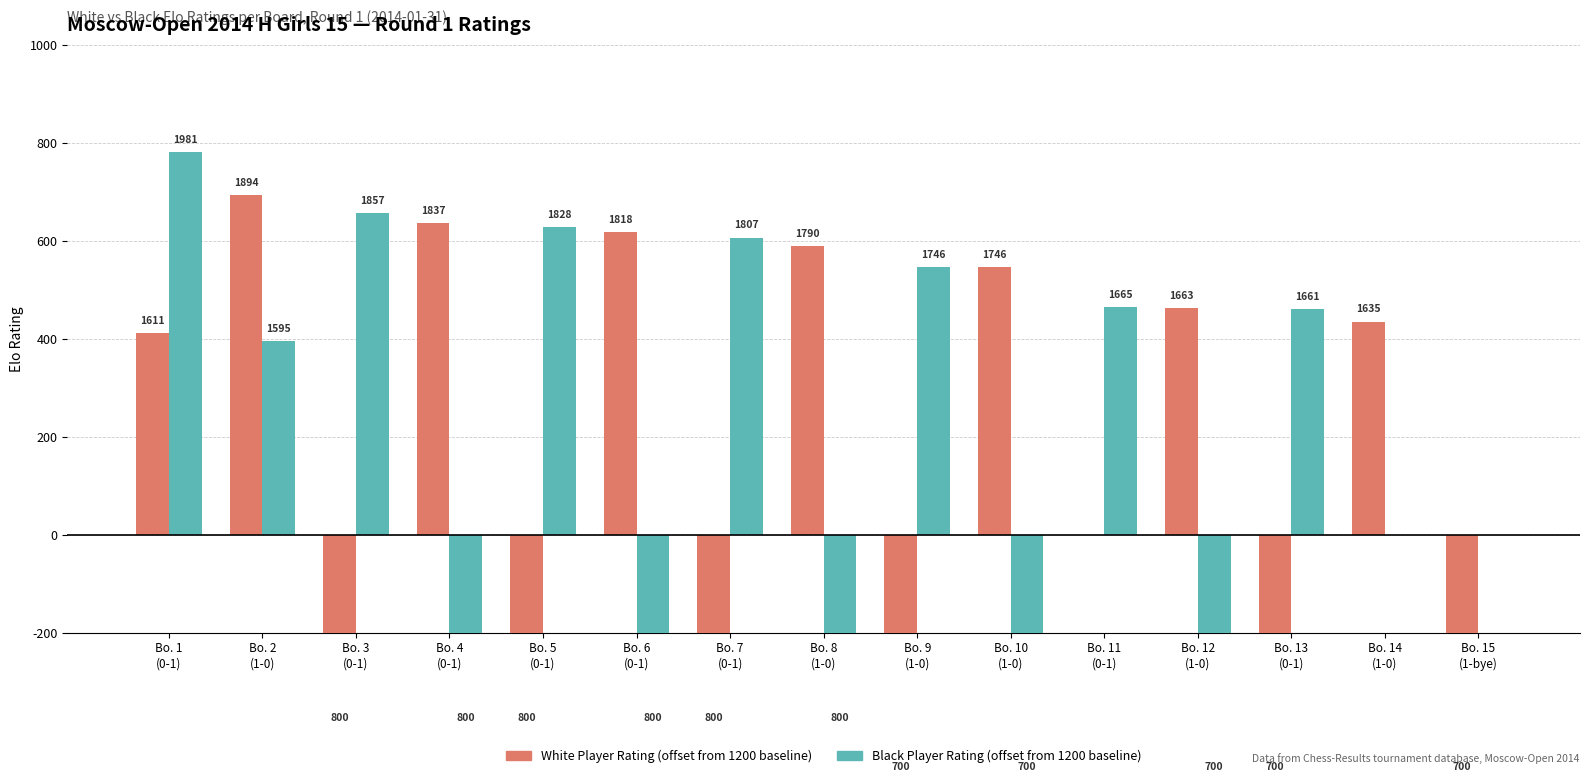

Which series changed the most between Bo. 2
(1-0) and Bo. 3
(0-1)?

White Player Rating (offset from 1200)